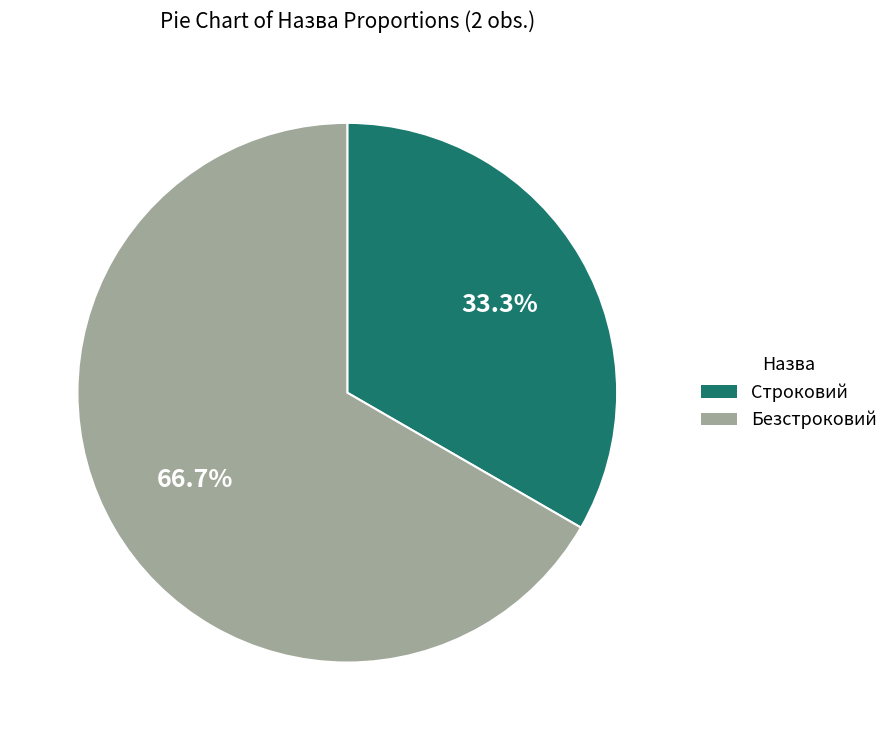

To the nearest percent, what is the difference between the Безстроковий and Строковий slice percentages?

33%